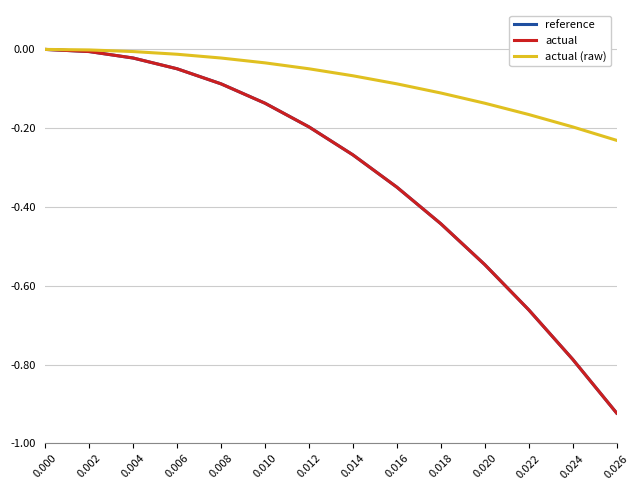

Which category has the lowest value in the actual (raw) series?

0.026